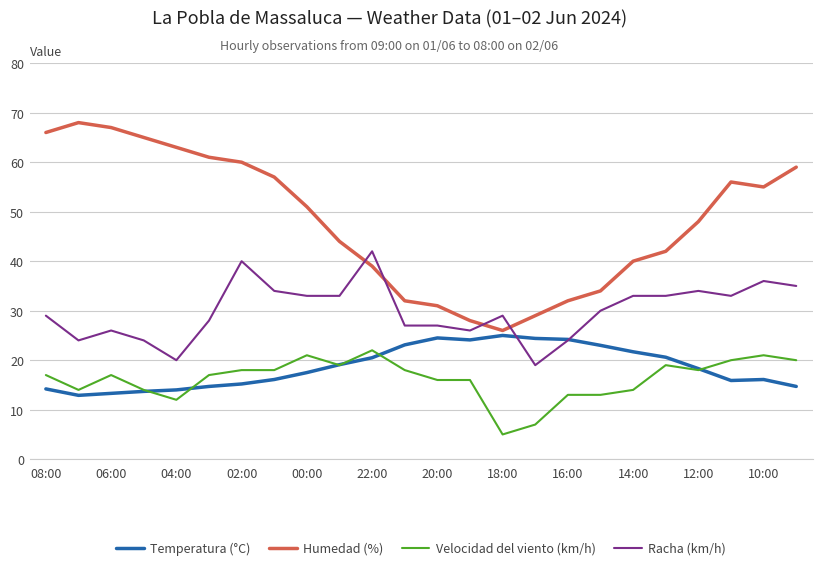

Which series has the largest range (max minus min)?

Humedad (%)